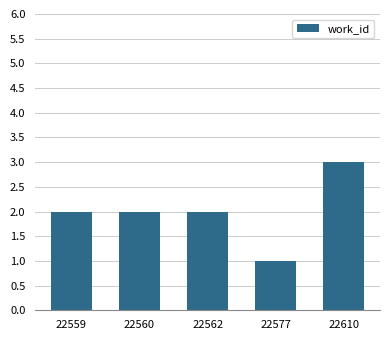

How many bars are there in total?

5